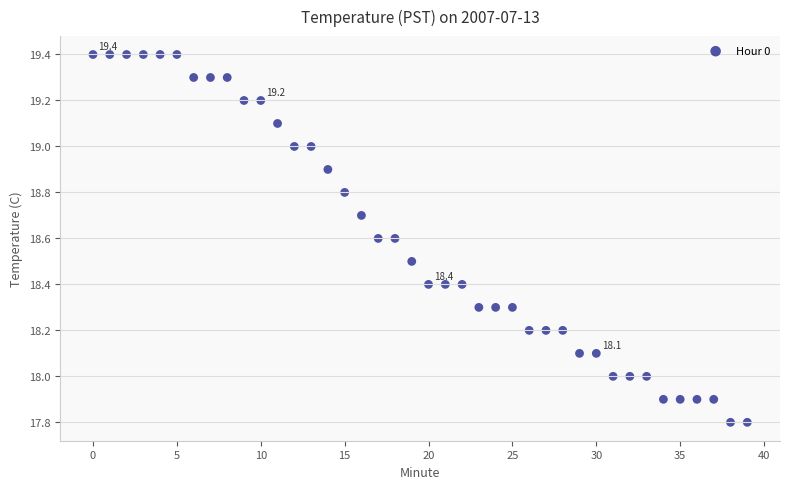

What is the range of Y values (max minus min)?

1.6